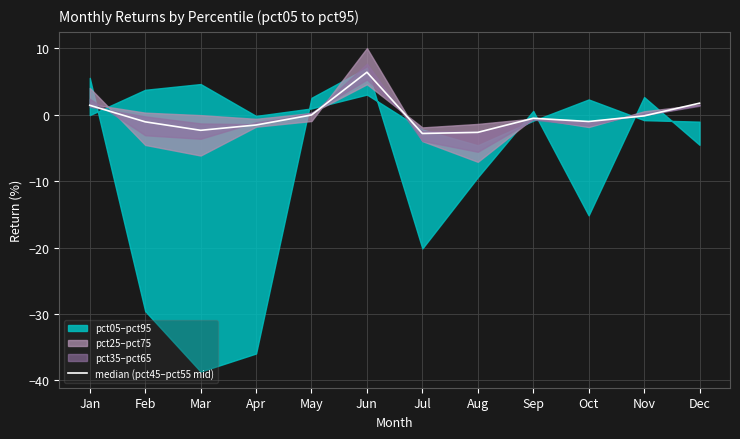

Rank the categories by value from highest to lowest.

Jun, Dec, Jan, May, Nov, Sep, Oct, Feb, Apr, Mar, Aug, Jul